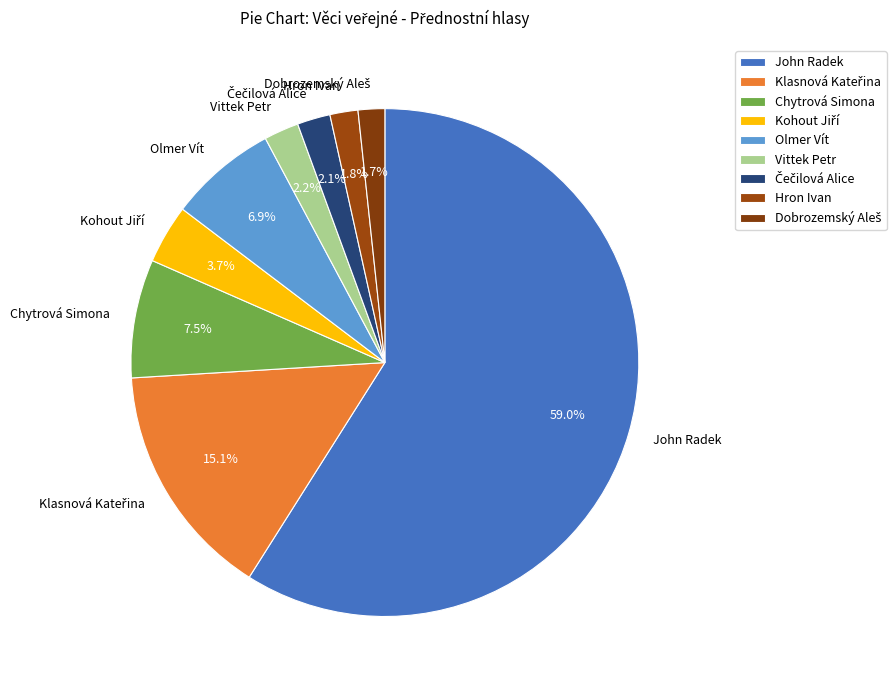

How many slices are in this pie chart?

9